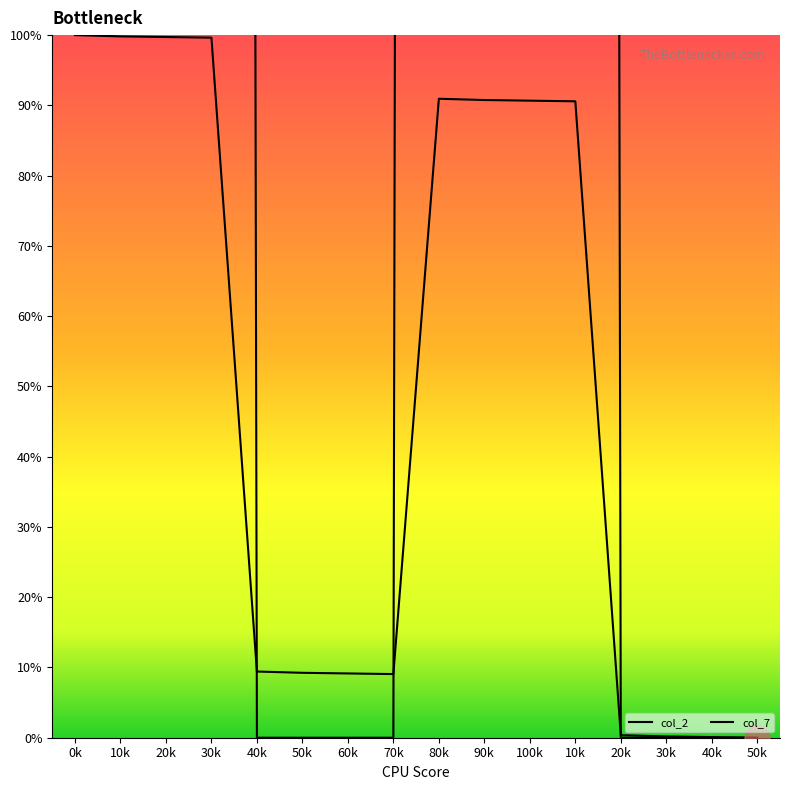

At which category is the sum across all series the highest?

0k